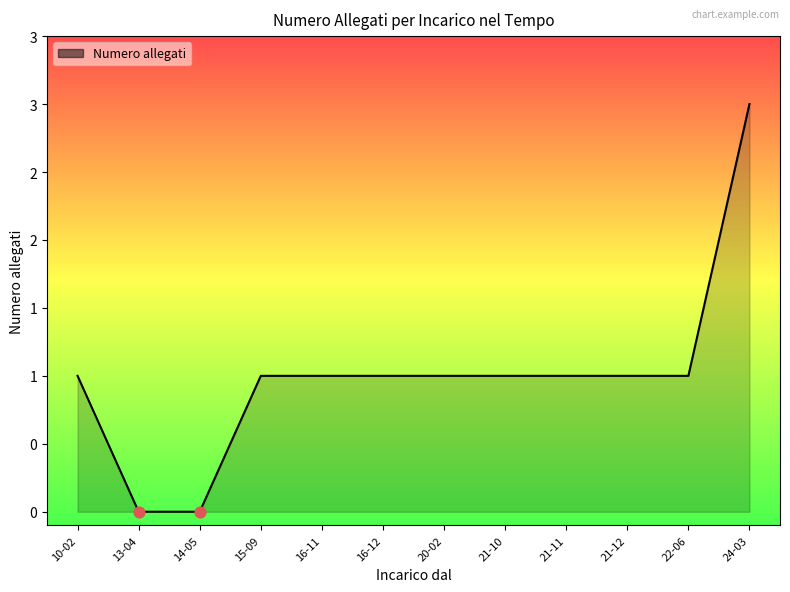

What is the ratio of the value at 15-09 to the value at 22-06?

1.0